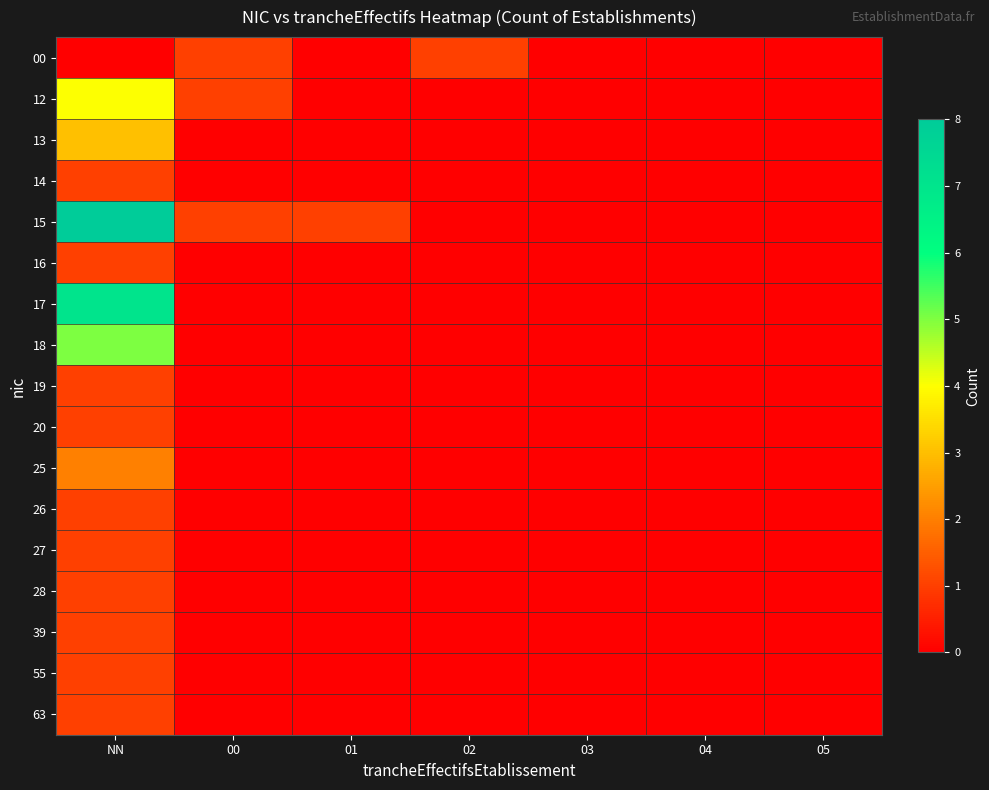

What is the spread (max minus min) of values at NN?

8